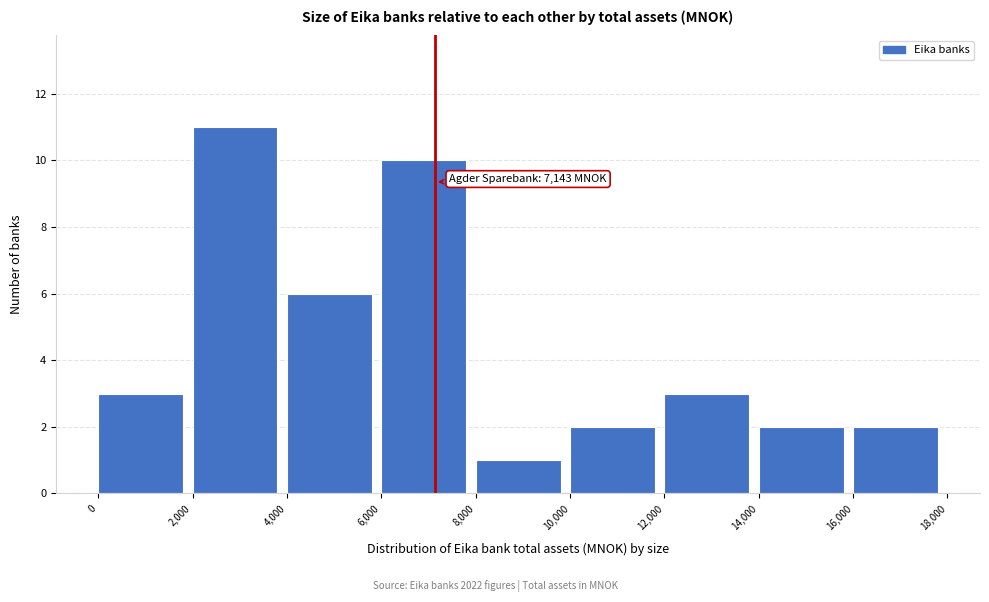

Which range on the x-axis has the tallest bar?

2,000 to 4,000